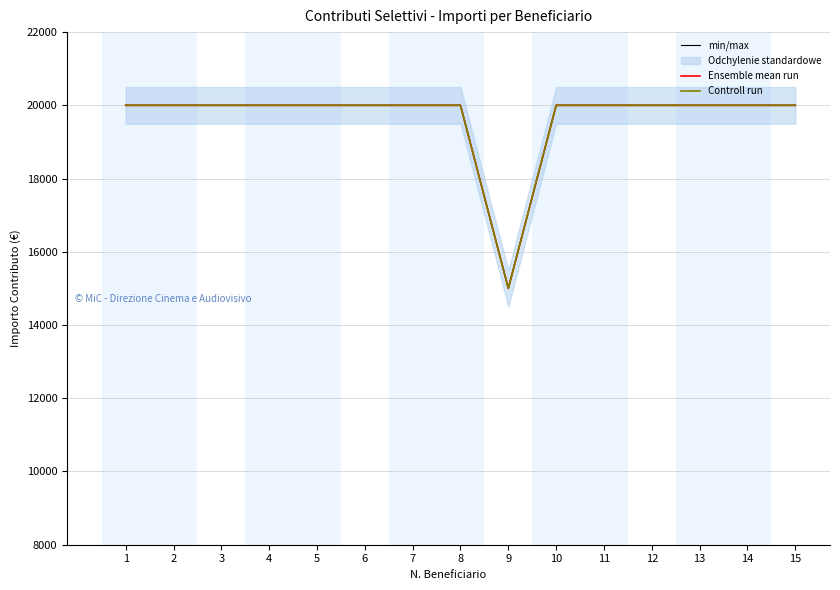

What is the total value across all series at 13?

60000